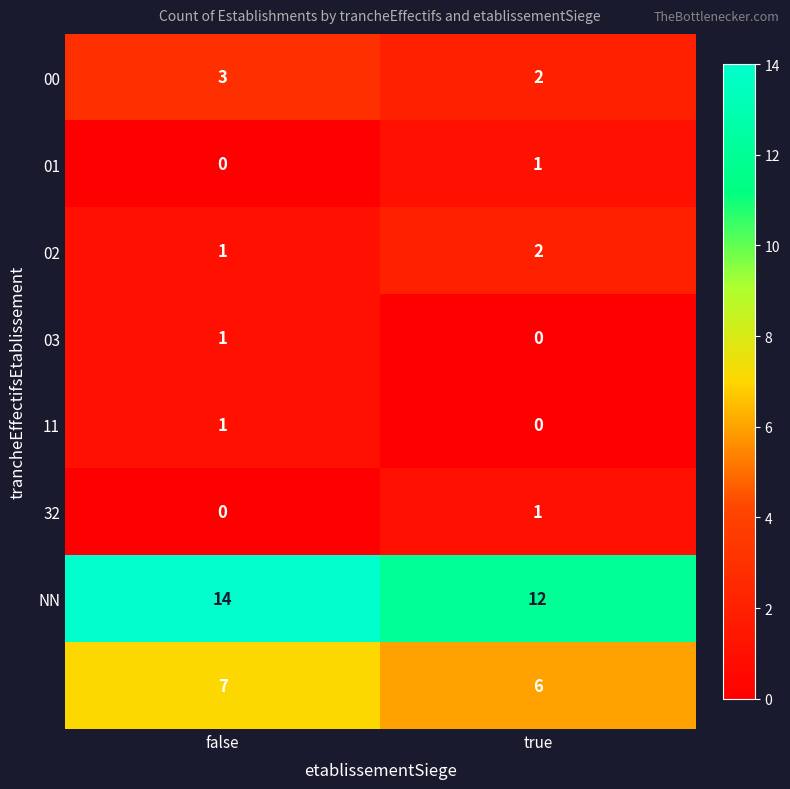

Count the number of data series in this chart.

8